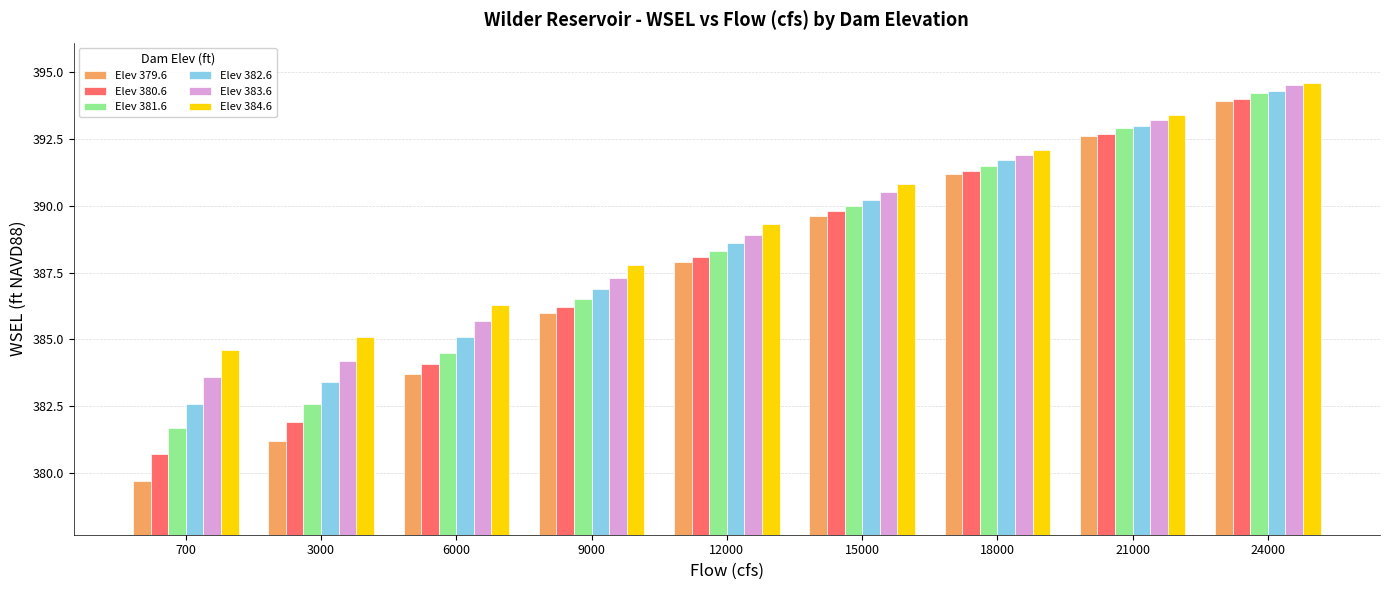

What is the difference between the maximum and minimum values in the Elev 379.6 series?

14.2